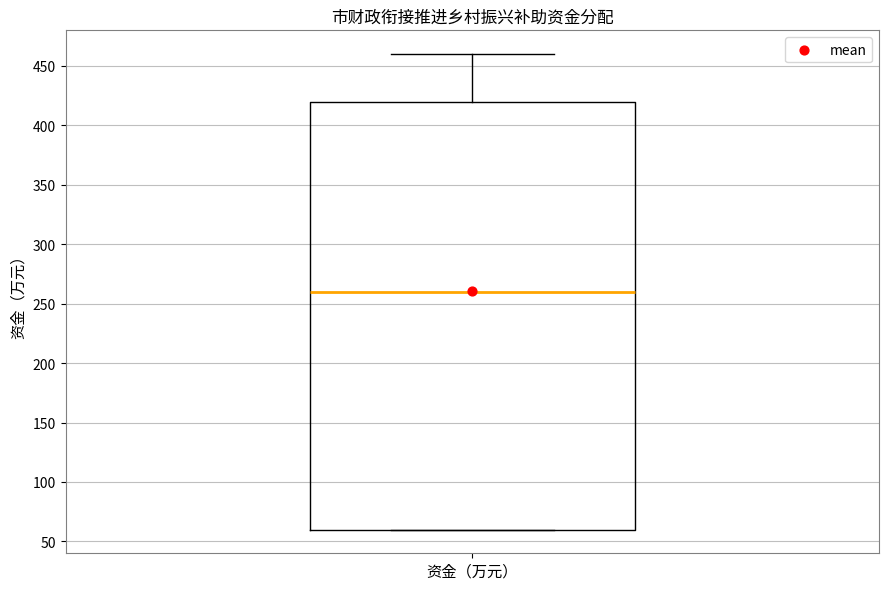

Transcribe this box plot: give where the median line is, the range the box spans, and where the two whiskers end, as read against the y-axis. The values are not printed on the chart, so give them approximately, as read against the axis.

median 260, box 60 to 420, whiskers 60 to 460